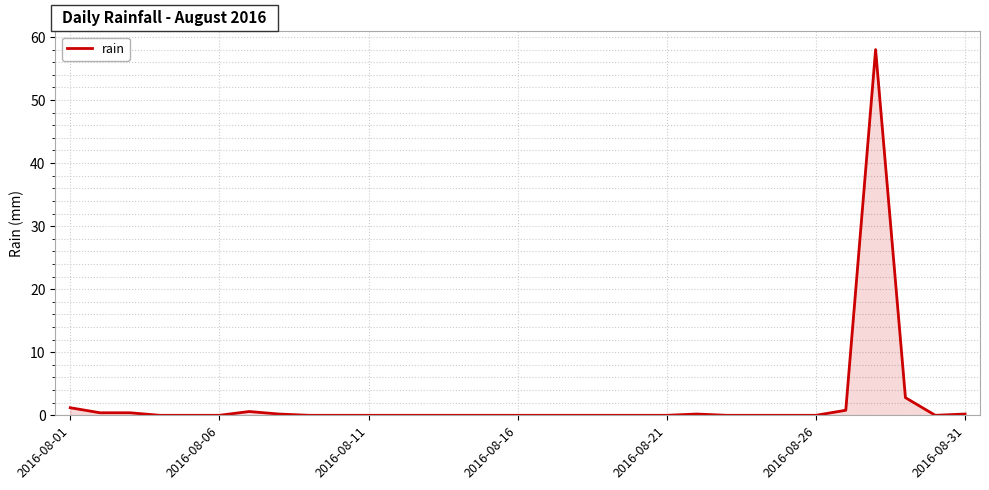

What is the difference between the maximum and minimum values?

58.0